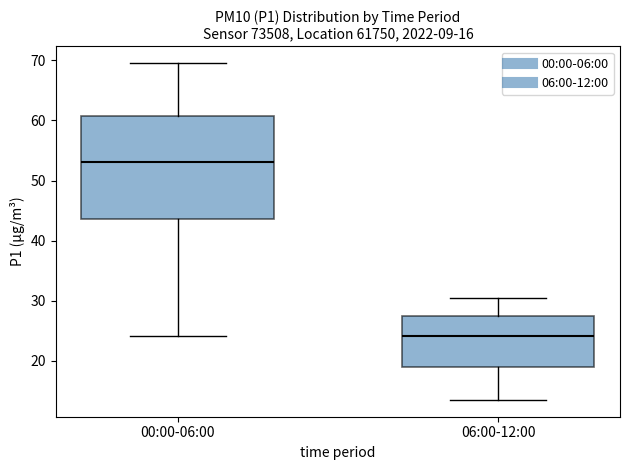

Reading left to right, transcribe this box plot: for each box, give where its median line is, the range the box spans, and where its two whiskers end, as read against the y-axis. The values are not printed on the chart, so give them approximately, as read against the axis.

00:00-06:00: median 53, box 44 to 61, whiskers 24 to 70
06:00-12:00: median 24, box 19 to 27, whiskers 14 to 31